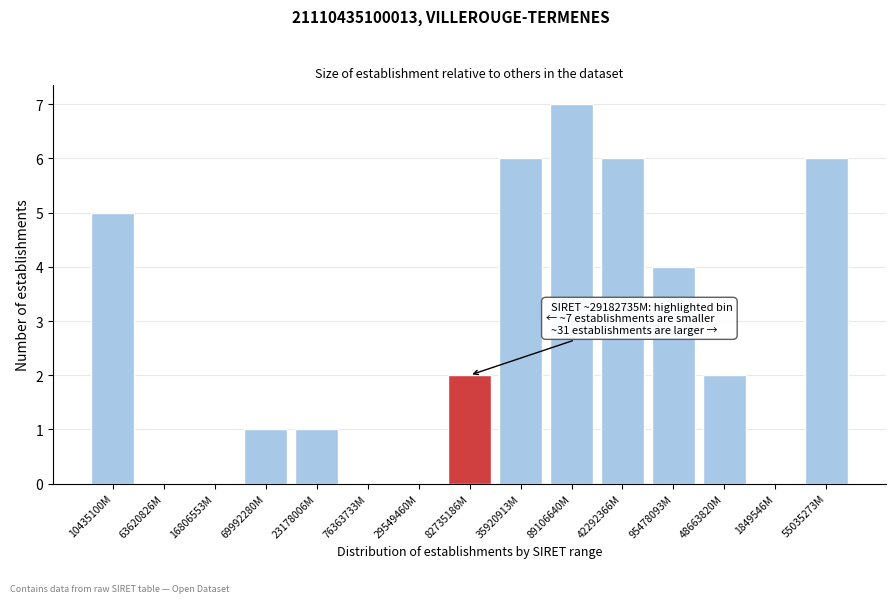

Reading left to right, transcribe all the data shown in this chart.

10435100M=5	63620826M=0	16806553M=0	69992280M=1	23178006M=1	76363733M=0	29549460M=0	82735186M=2	35920913M=6	89106640M=7	42292366M=6	95478093M=4	48663820M=2	1849546M=0	55035273M=6